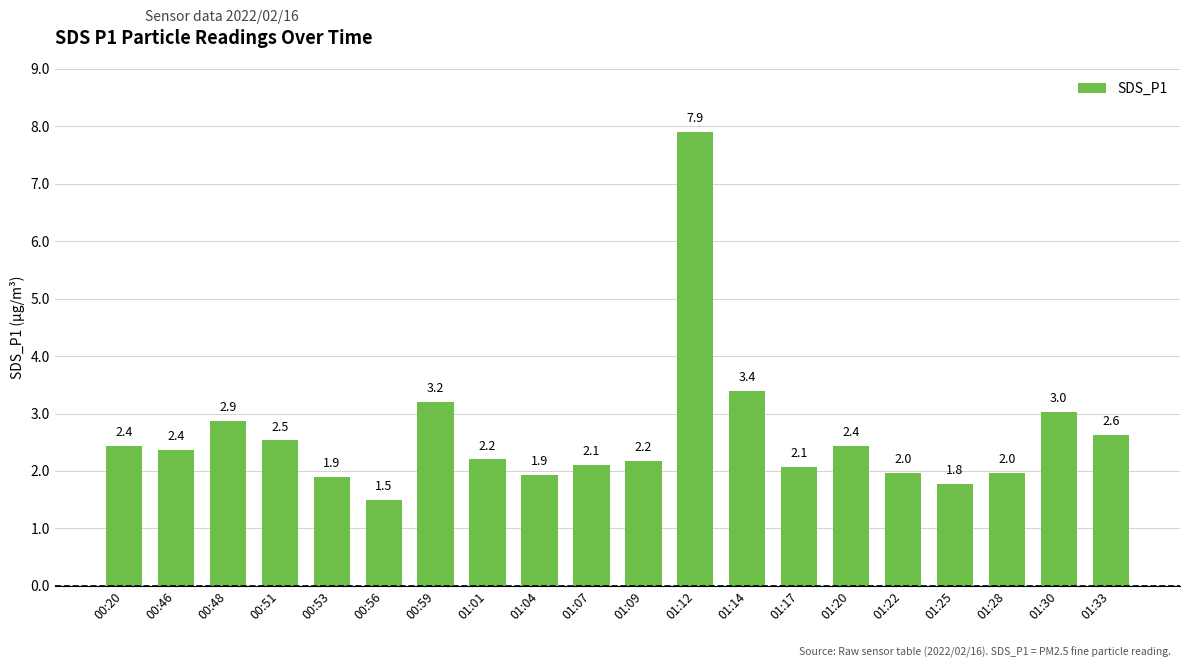

Reading left to right, extract all data points from this chart.

2.4	2.4	2.9	2.5	1.9	1.5	3.2	2.2	1.9	2.1	2.2	7.9	3.4	2.1	2.4	2.0	1.8	2.0	3.0	2.6